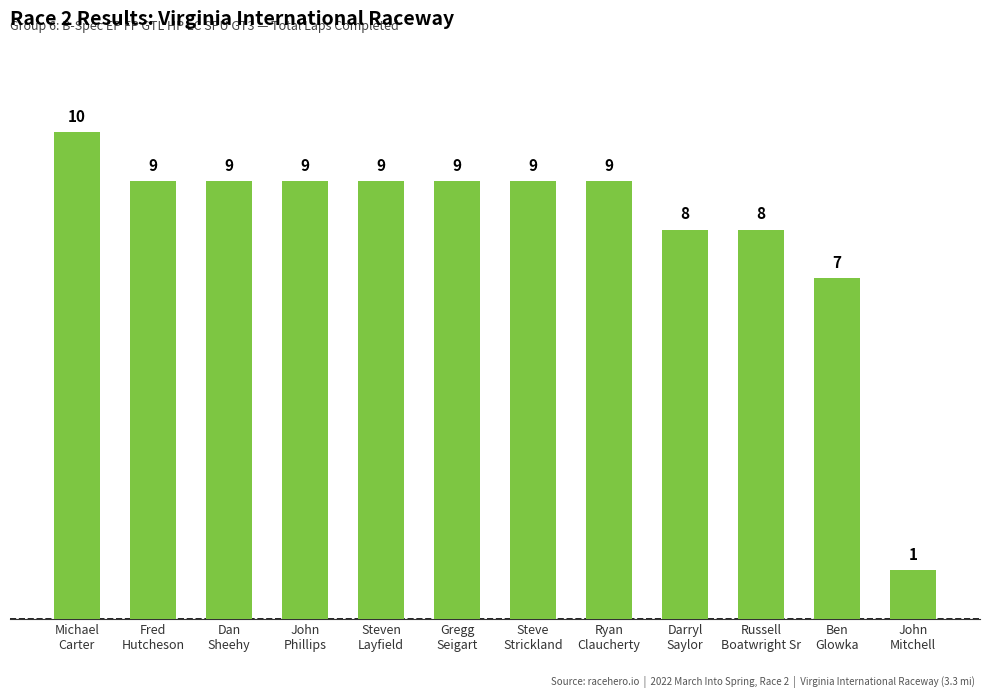

What is the sum of all values?

97